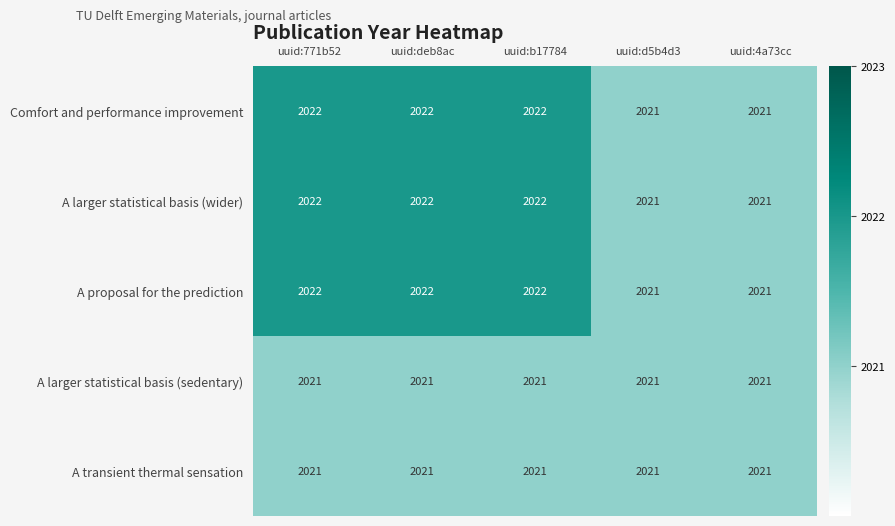

What is the minimum value shown in the chart?

2021